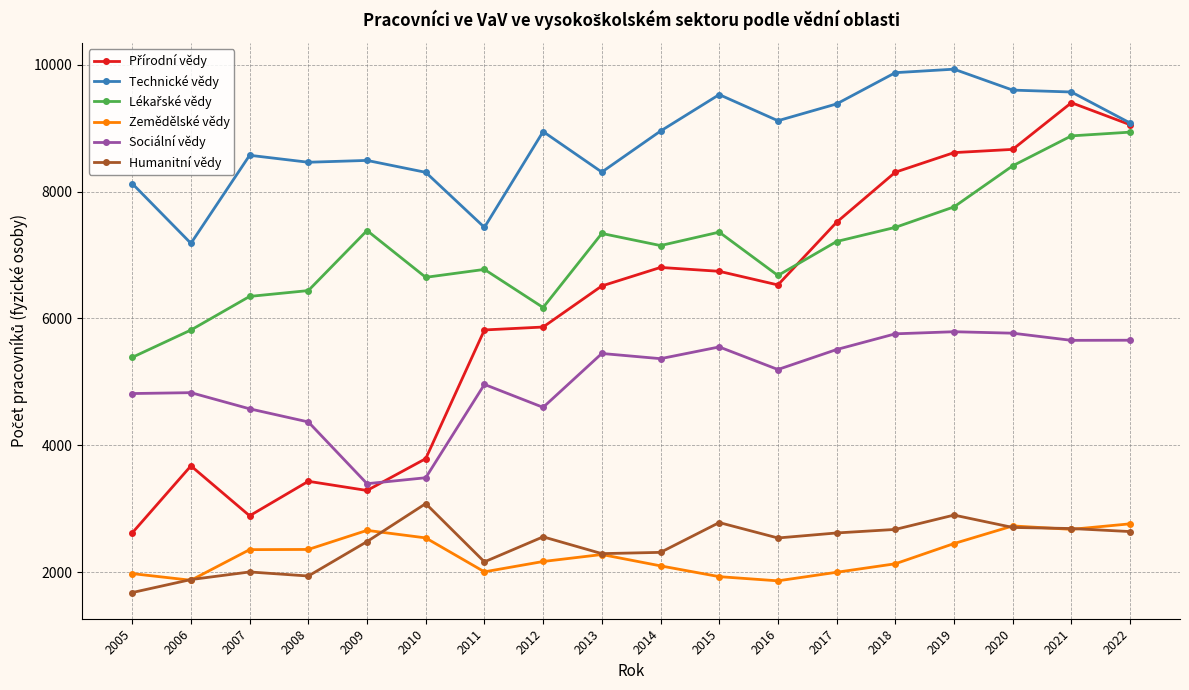

What is the value of the Sociální vědy point at the 10th from the left?

5365.0